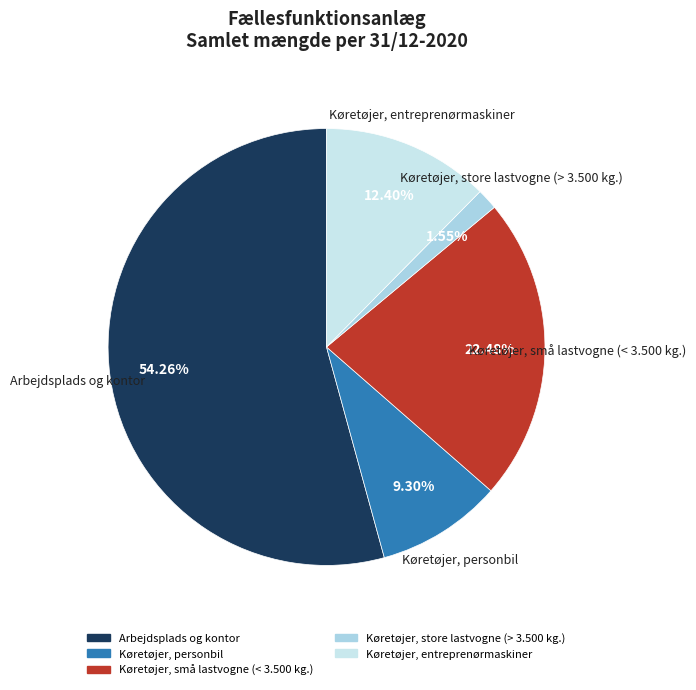

Does Arbejdsplads og kontor represent more than half of the total?

Yes